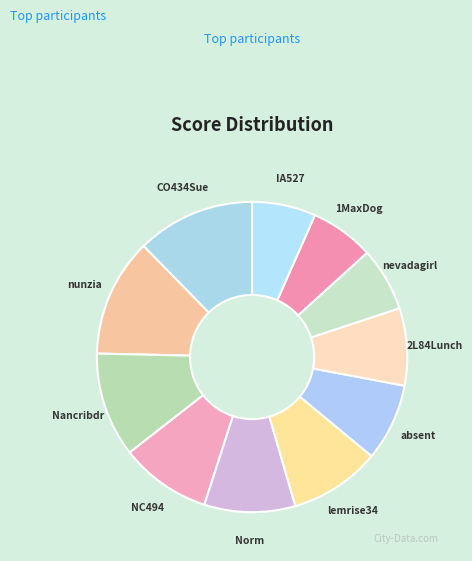

Approximately how many times larger is the value at 1MaxDog compared to CO434Sue?

0.5